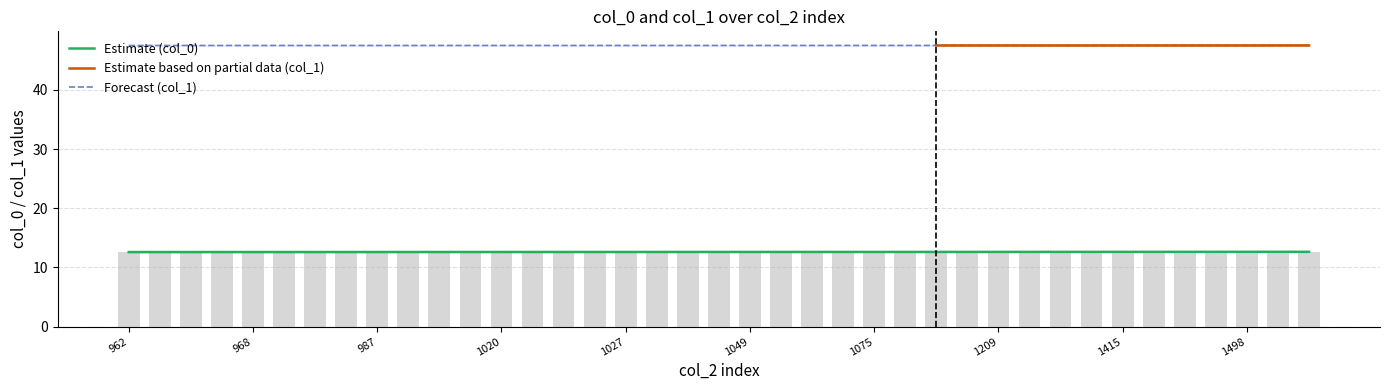

List the series in order of their overall mean, lowest first.

col_0, col_1